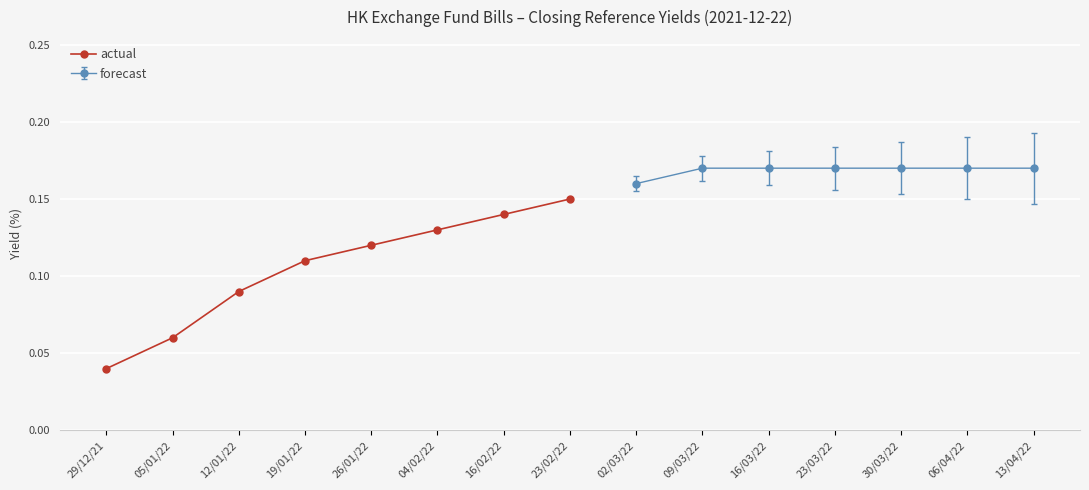

Rank the categories by value from lowest to highest.

29/12/21, 05/01/22, 12/01/22, 19/01/22, 26/01/22, 04/02/22, 16/02/22, 23/02/22